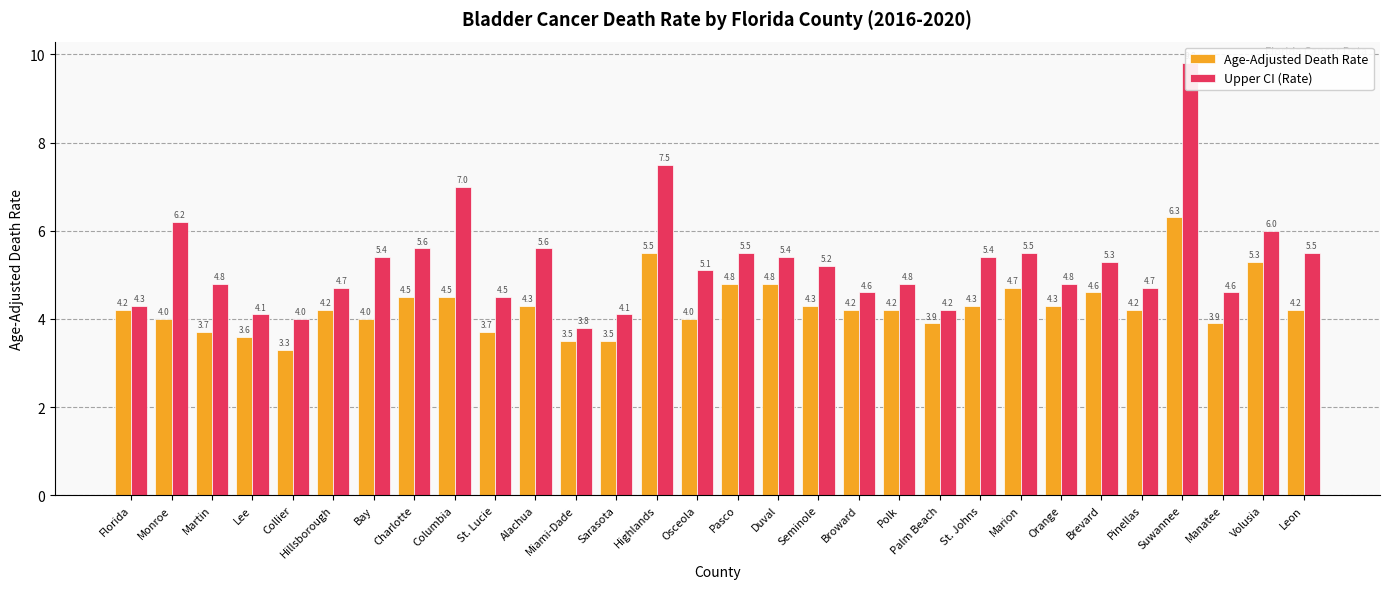

What position from the left is St. Lucie?

10